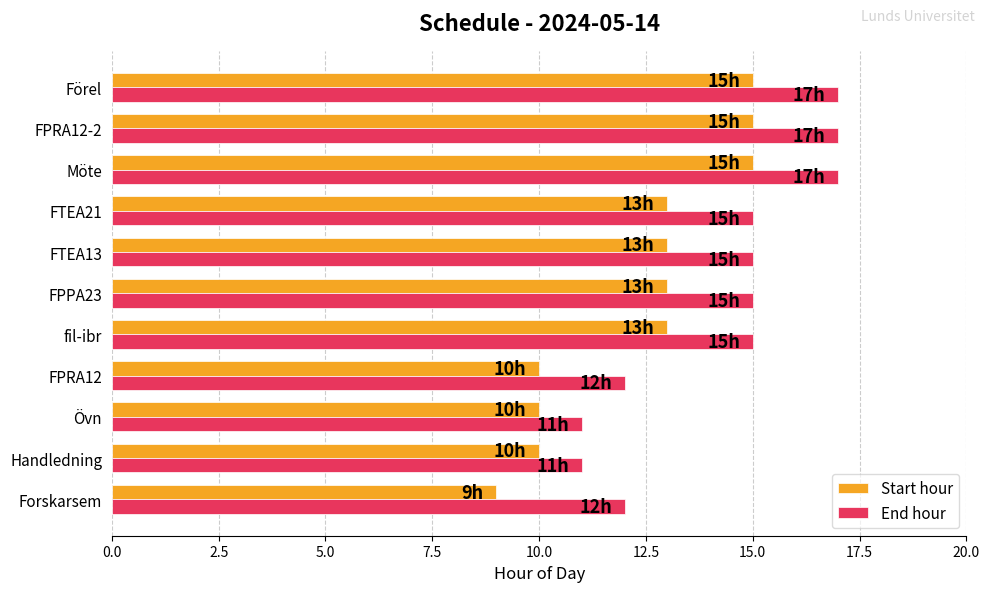

What is the greatest value displayed?

17